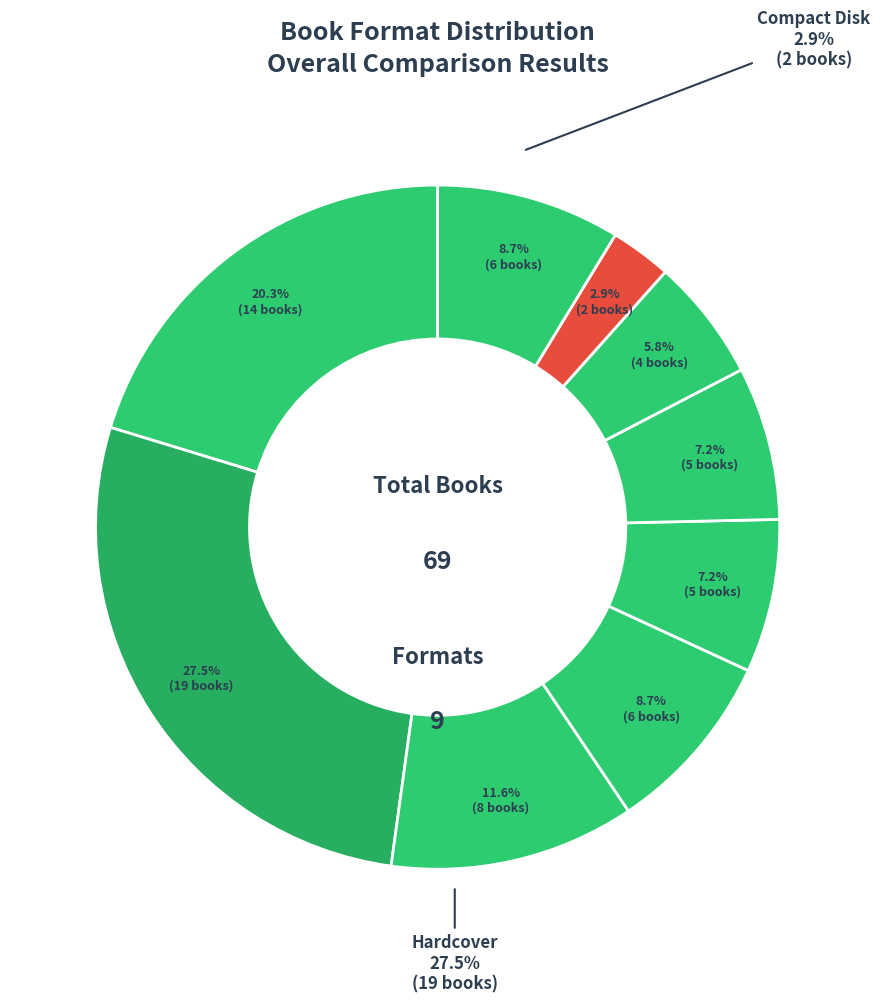

Between Board Book and Enhanced eBook, which is larger?

Enhanced eBook